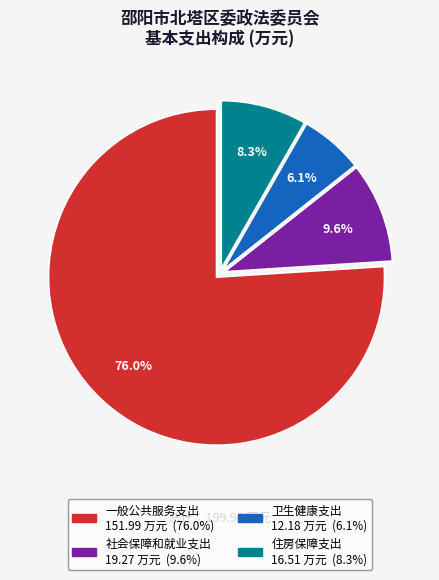

True or false: 住房保障支出 accounts for 14% of the total.

False